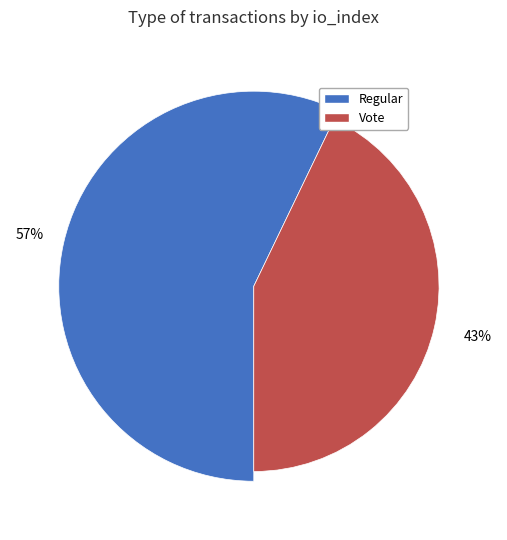

To the nearest percent, what portion does Regular represent?

57%